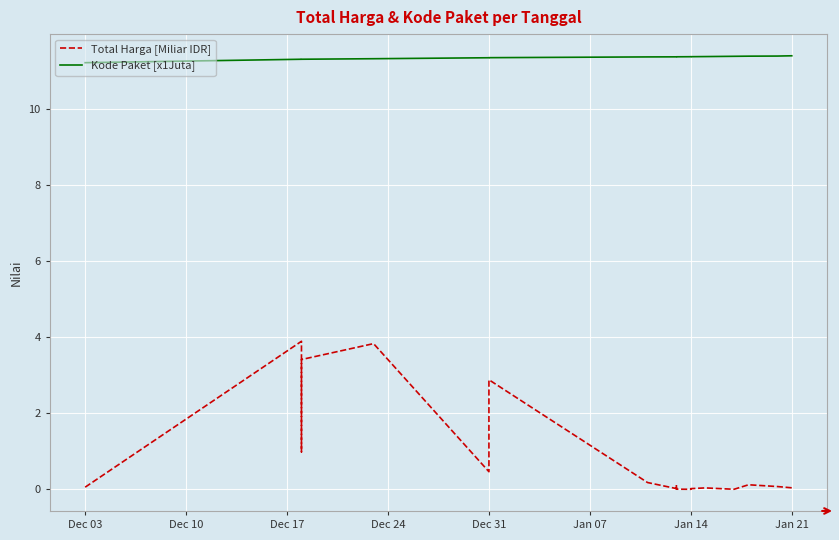

True or false: Total Harga [Miliar IDR] and Kode Paket [x1Juta] intersect in this chart.

False